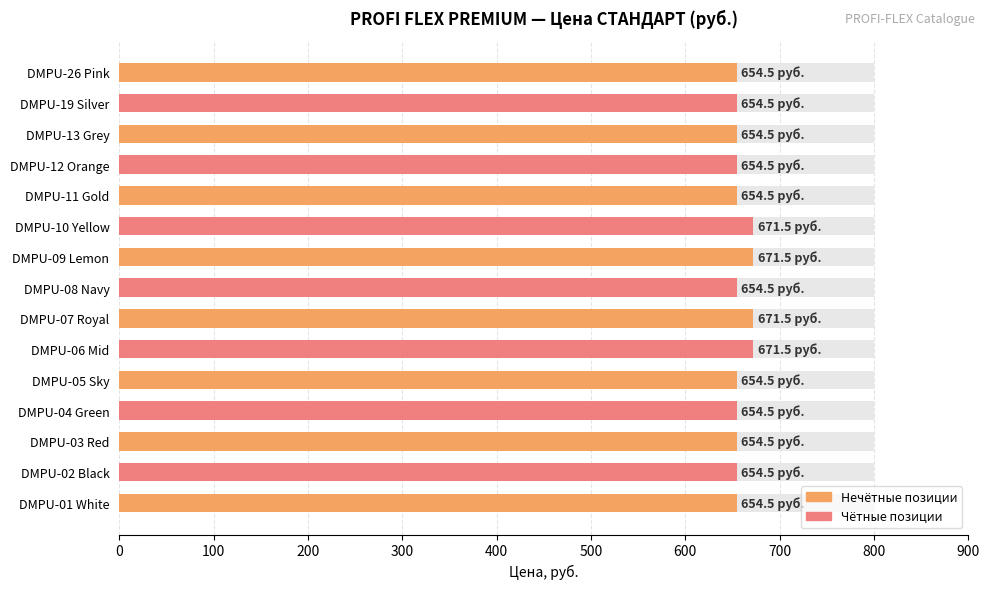

True or false: the data shows 297.8 at DMPU-02 Black.

False